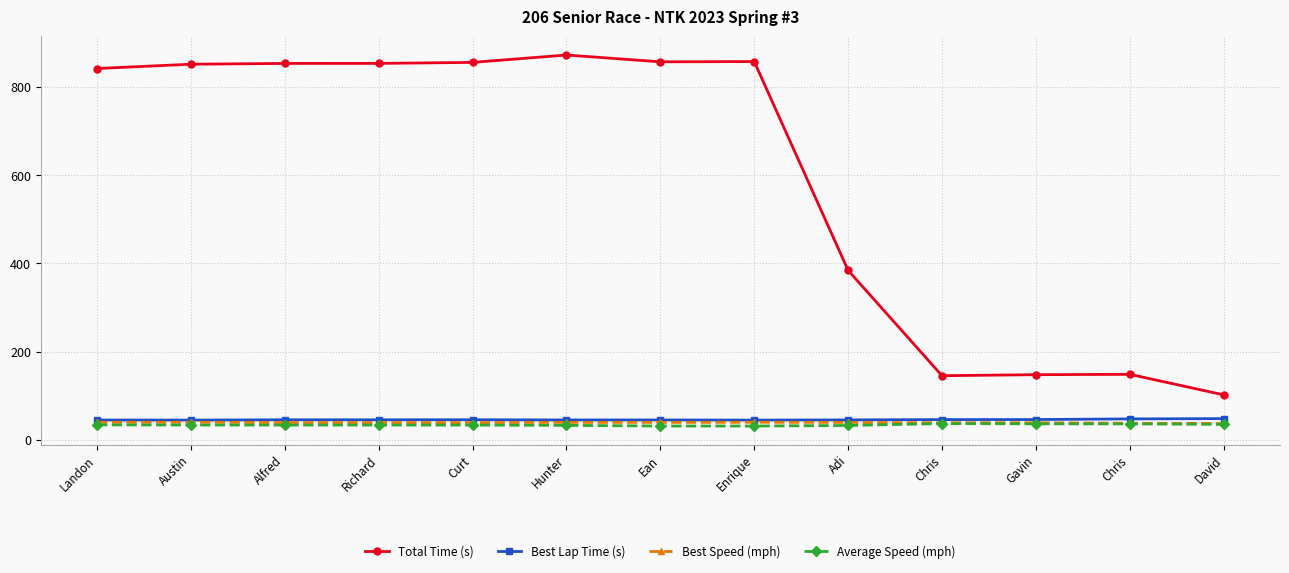

Is the value of Average Speed (mph) at Gavin greater than the value of Best Lap Time (s) at Chris?

No